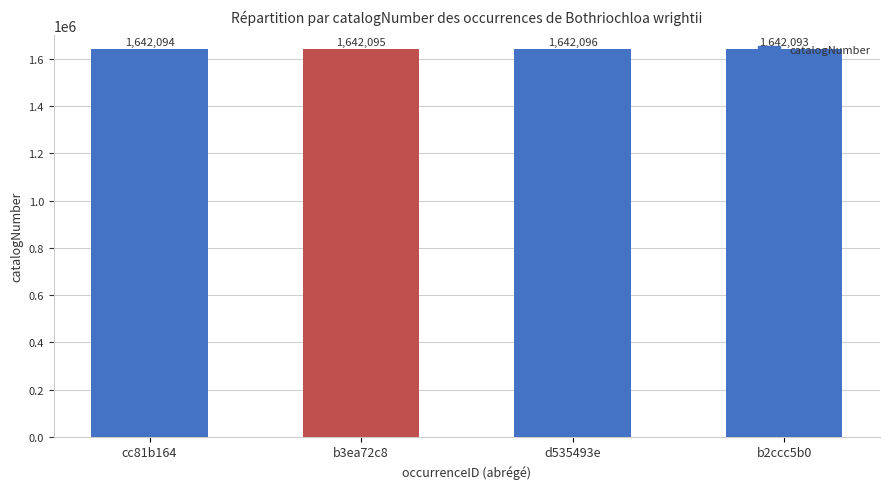

Rank the categories by value from lowest to highest.

b2ccc5b0, cc81b164, b3ea72c8, d535493e